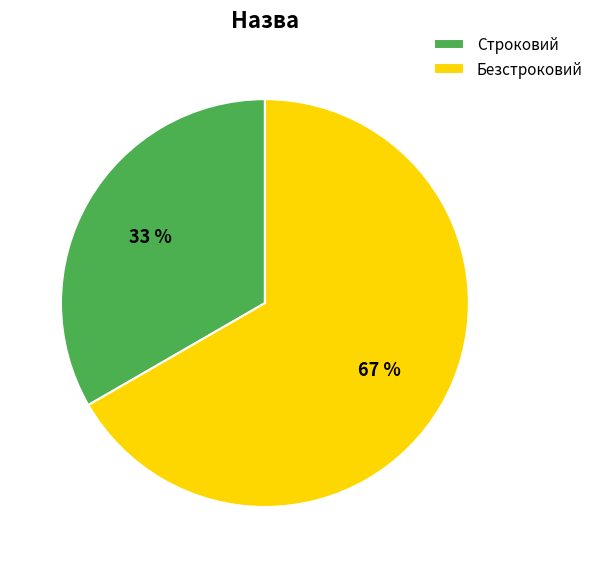

How many segments does this pie chart have?

2